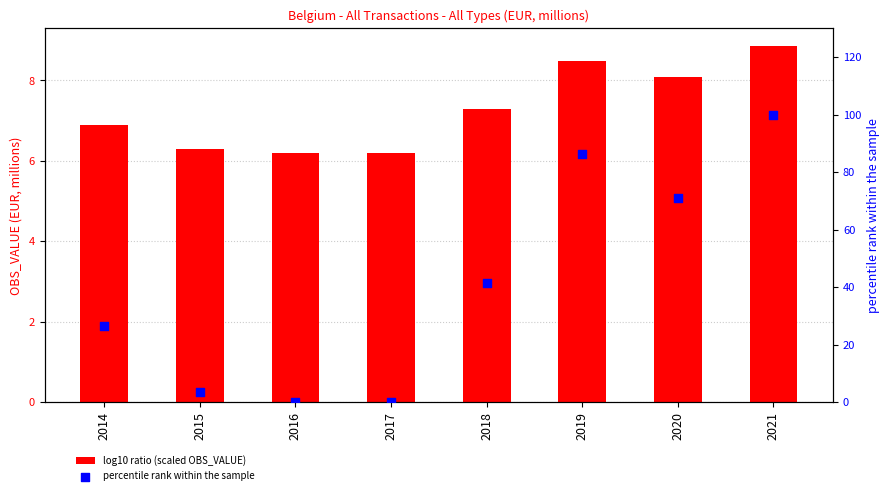

Which series has the largest Y range (max minus min)?

percentile rank within the sample